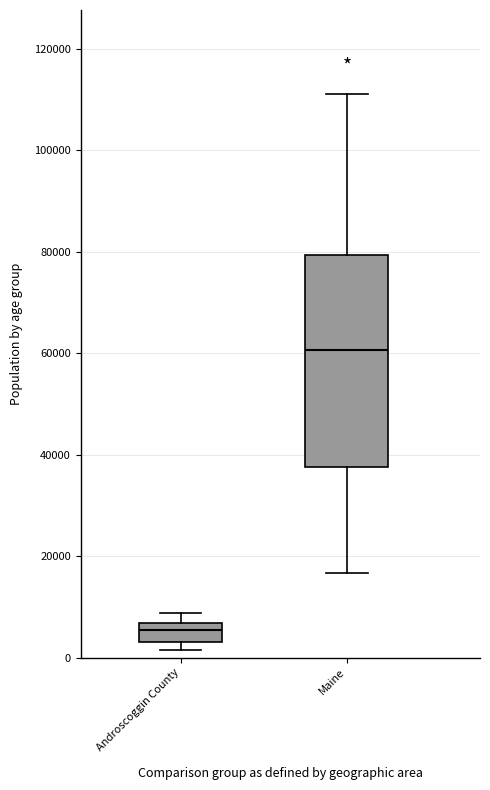

Reading left to right, transcribe this box plot: for each box, give where its median line is, the range the box spans, and where its two whiskers end, as read against the y-axis. The values are not printed on the chart, so give them approximately, as read against the axis.

Androscoggin County: median 6000 (inside the box), box 2000 to 6000, whiskers 2000 (just below the box's lower edge) to 8000
Maine: median 60000, box 38000 to 80000, whiskers 16000 to 110000